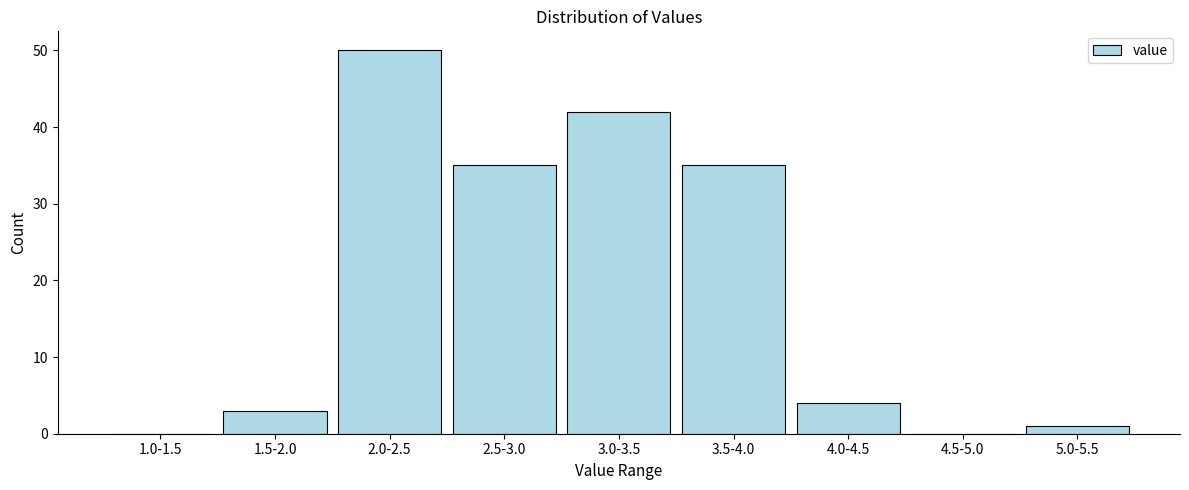

Reading left to right, extract all data points from this chart.

1.0-1.5=0	1.5-2.0=3	2.0-2.5=50	2.5-3.0=35	3.0-3.5=42	3.5-4.0=35	4.0-4.5=4	4.5-5.0=0	5.0-5.5=1